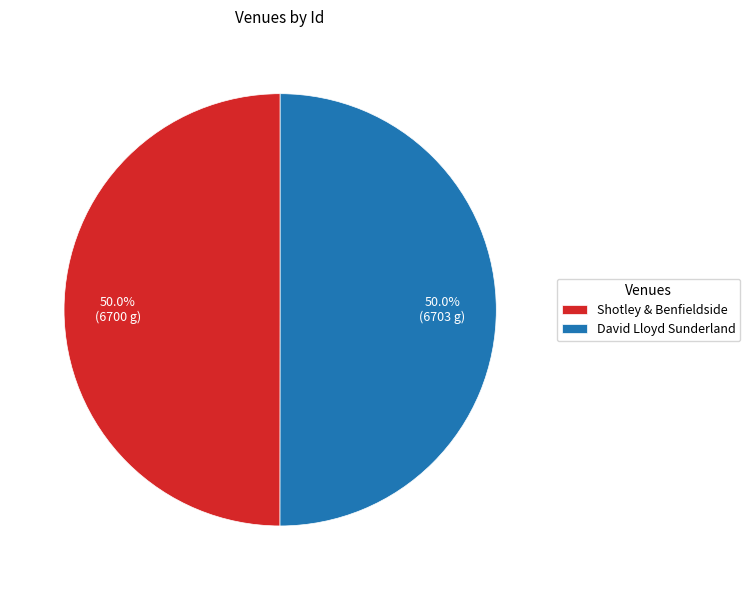

Approximately how many times larger is the value at Shotley & Benfieldside compared to David Lloyd Sunderland?

1.0